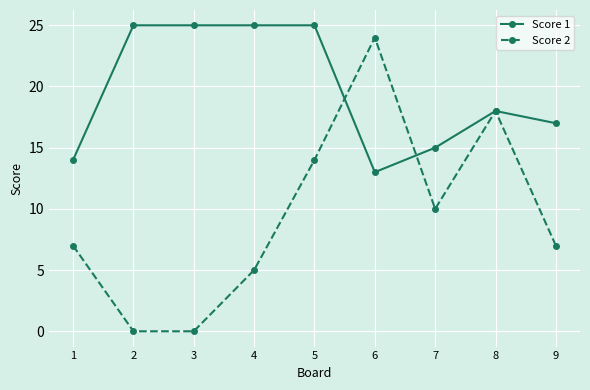

Where is Score 1 nearest to the value 19?

8